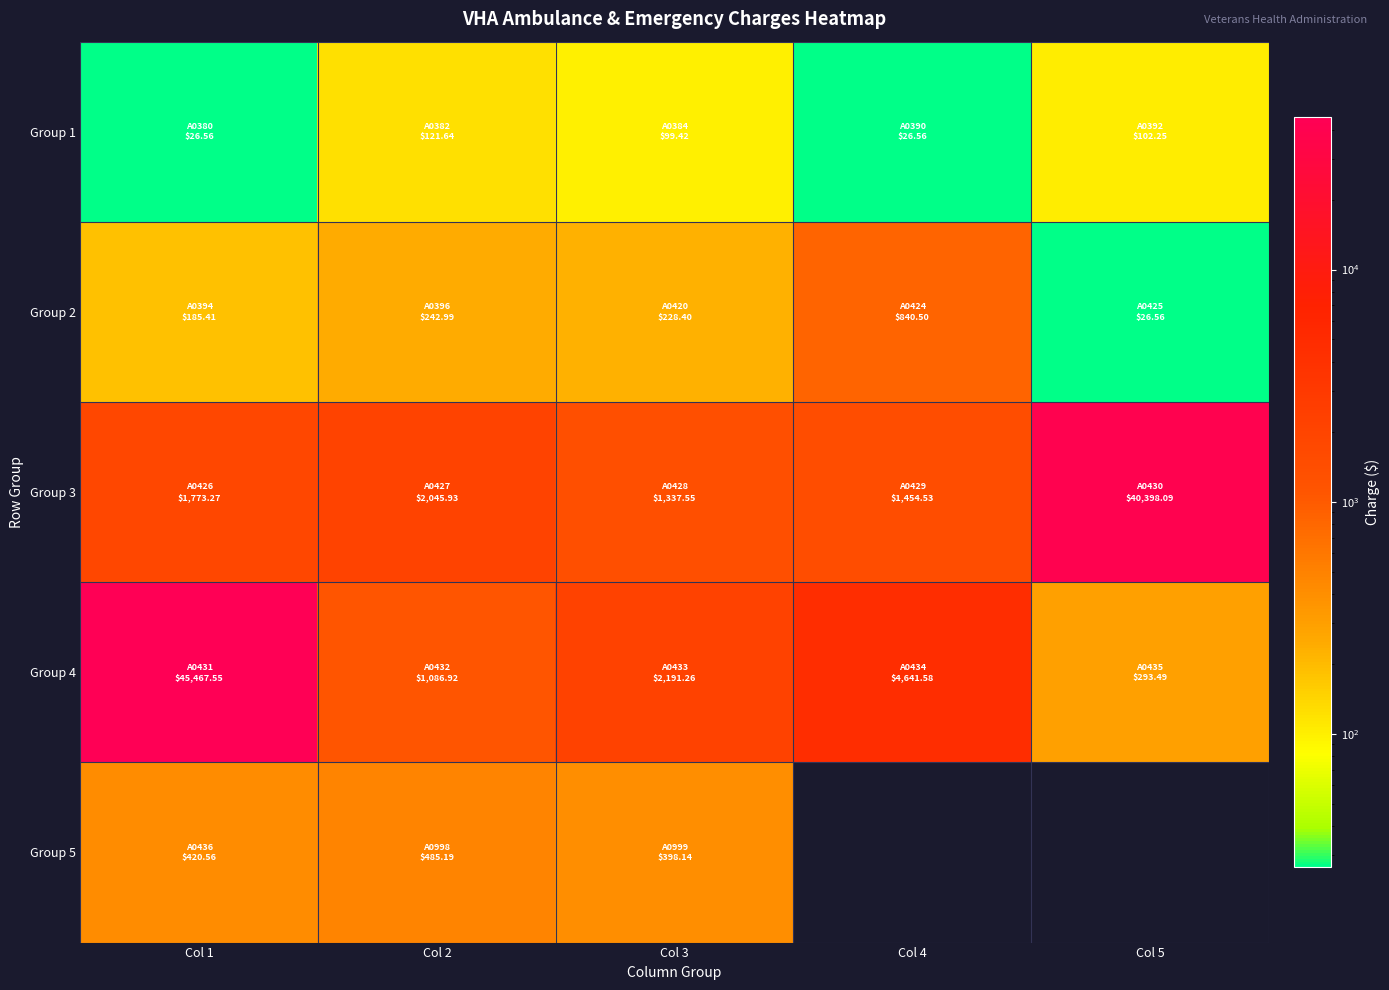

Which series changed the most between Col 1 and Col 5?

Group 4